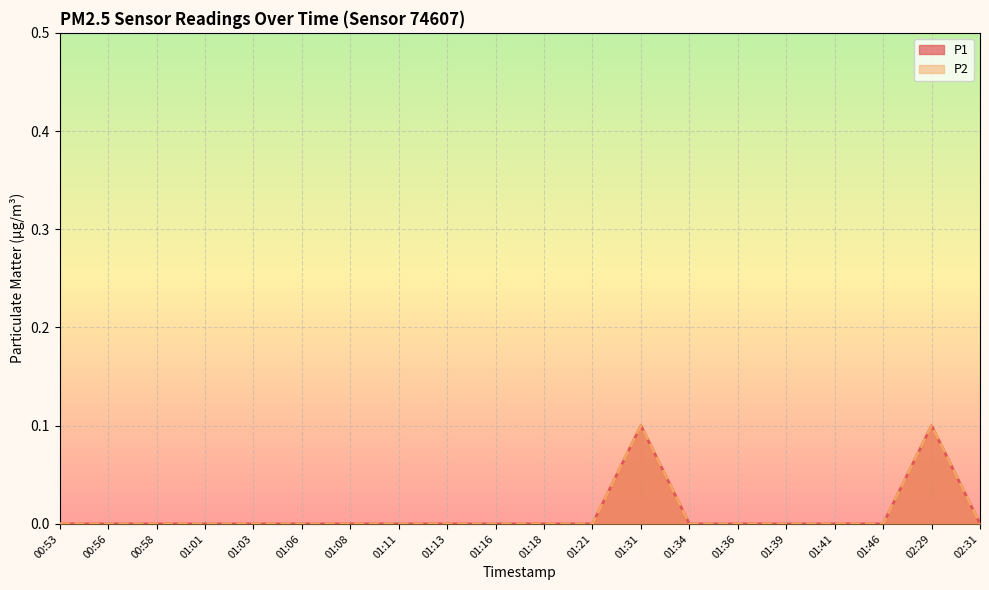

Where is the first local maximum for P1?

01:31